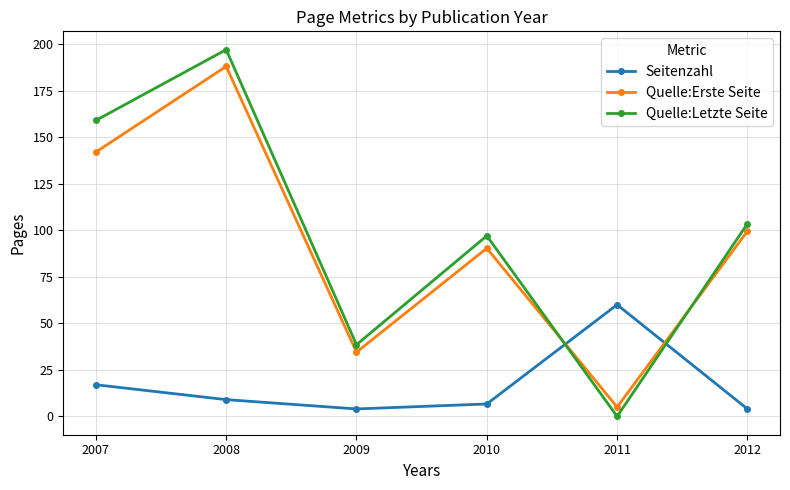

Is the value of Quelle:Erste Seite at 2008 greater than the value of Seitenzahl at 2008?

Yes